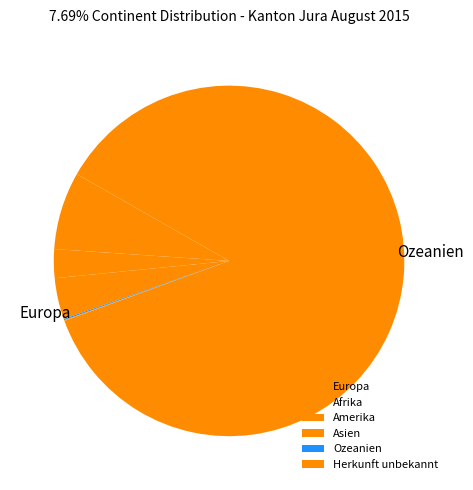

Count the number of slices in the pie.

6